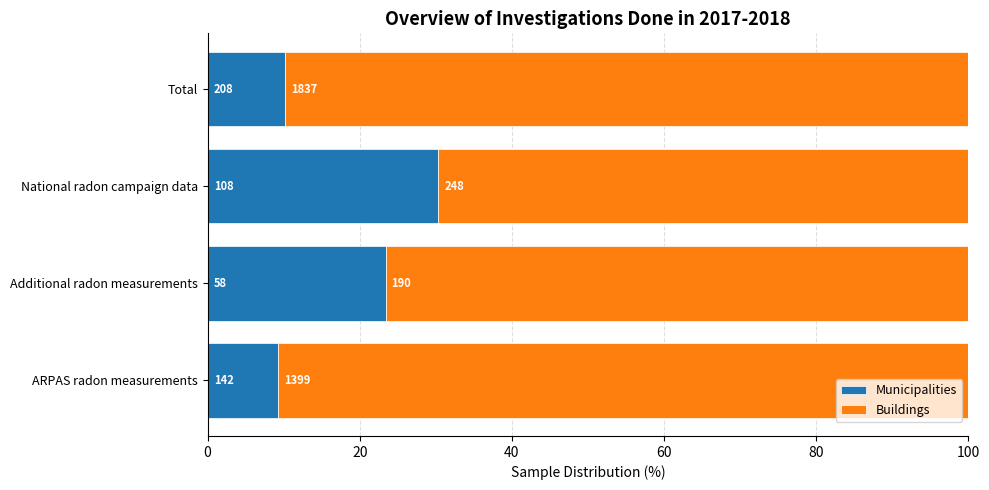

What are all the series names shown in the legend?

Municipalities, Buildings